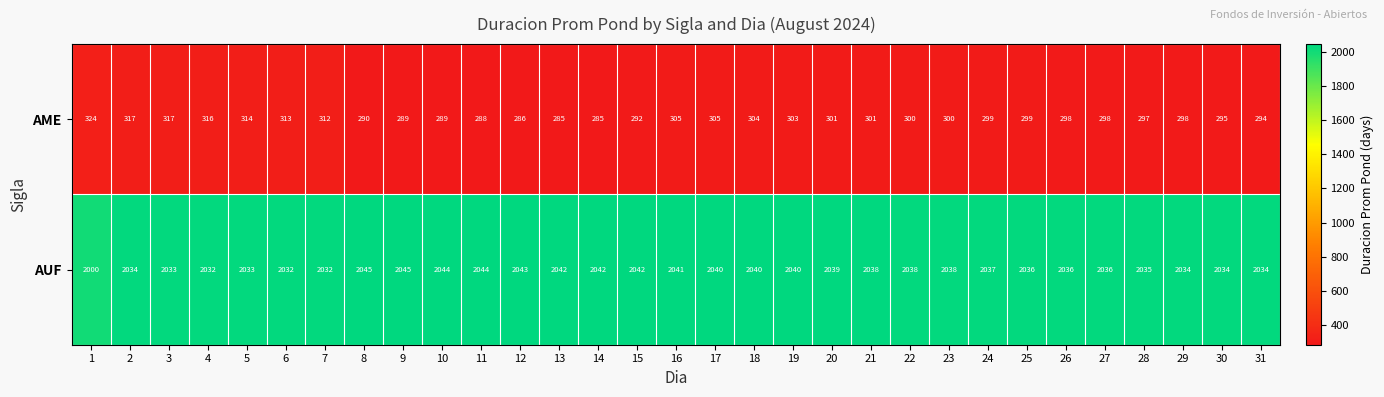

How many distinct data groups are displayed?

2